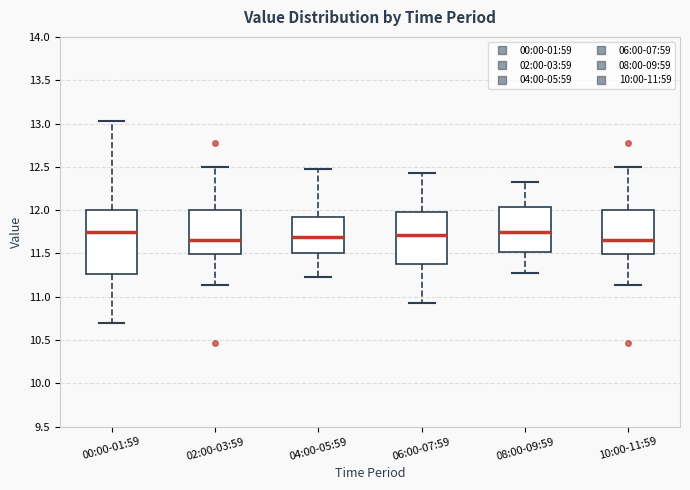

Which box is the tallest, from its lower edge to its upper edge?

00:00-01:59